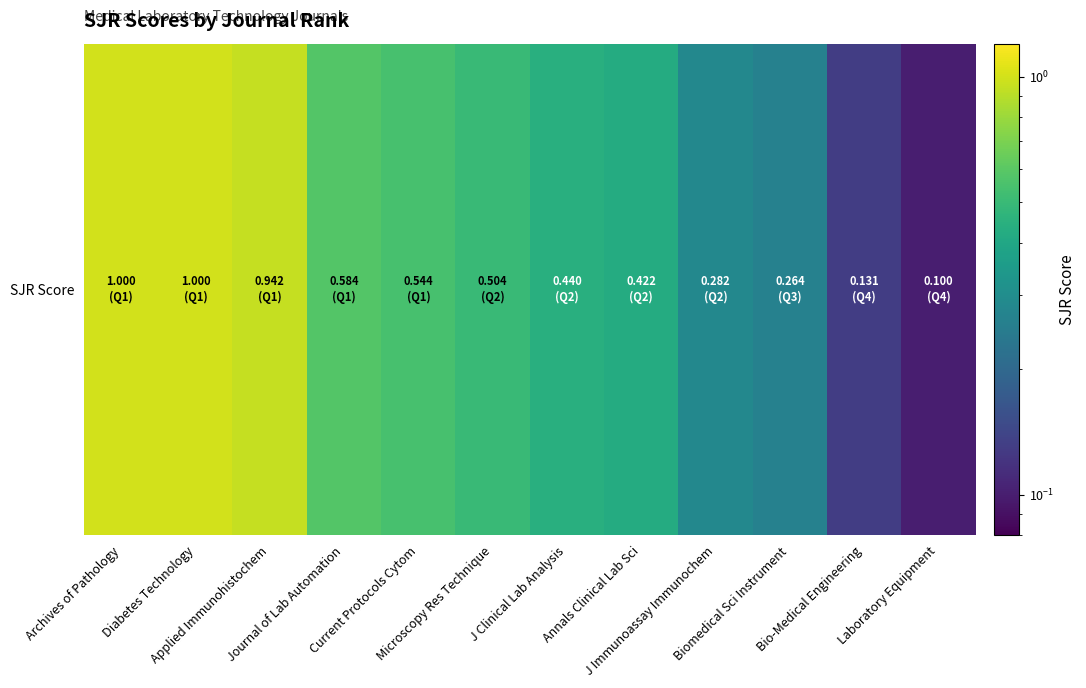

What is the change in value from Applied Immunohistochem to Bio-Medical Engineering?

-0.8